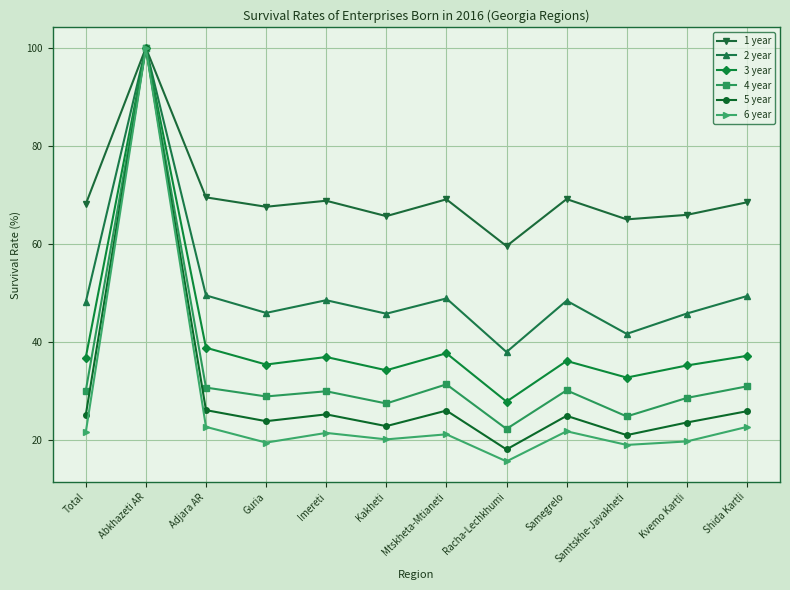

Is the value of 1 year at Kvemo Kartli greater than the value of 6 year at Shida Kartli?

Yes